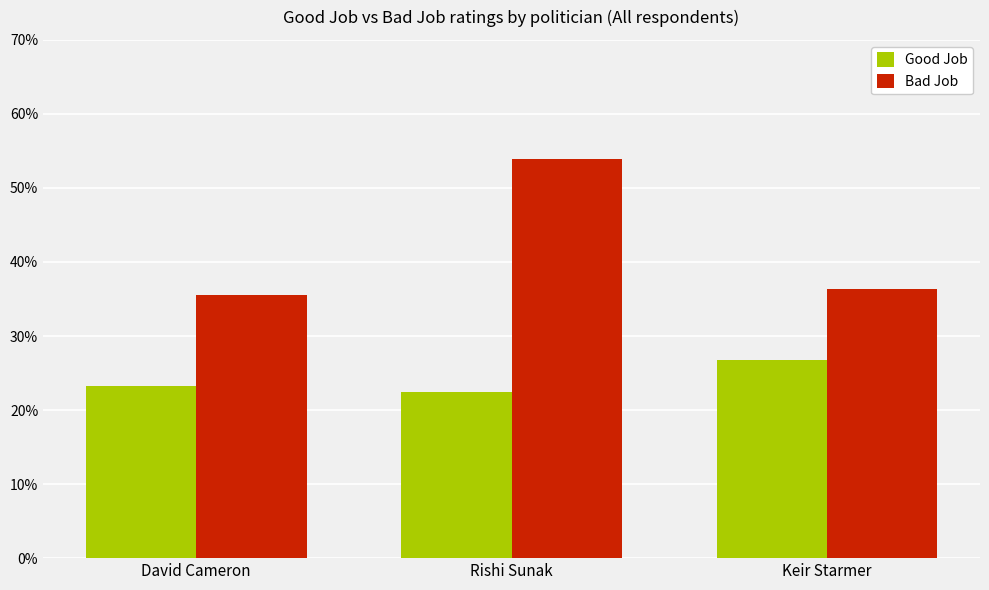

The value of Bad Job at Keir Starmer is 0.2. True or false?

False